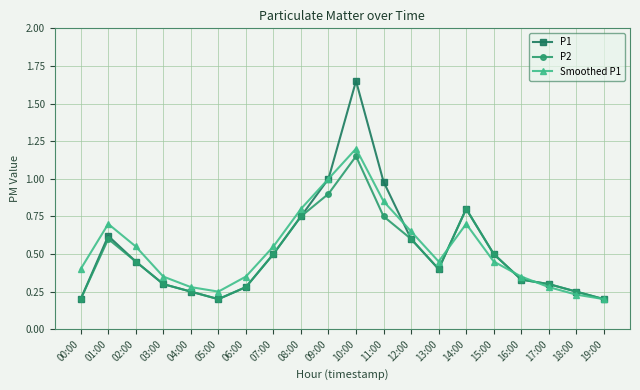

At which category does P2 reach its first local peak?

01:00